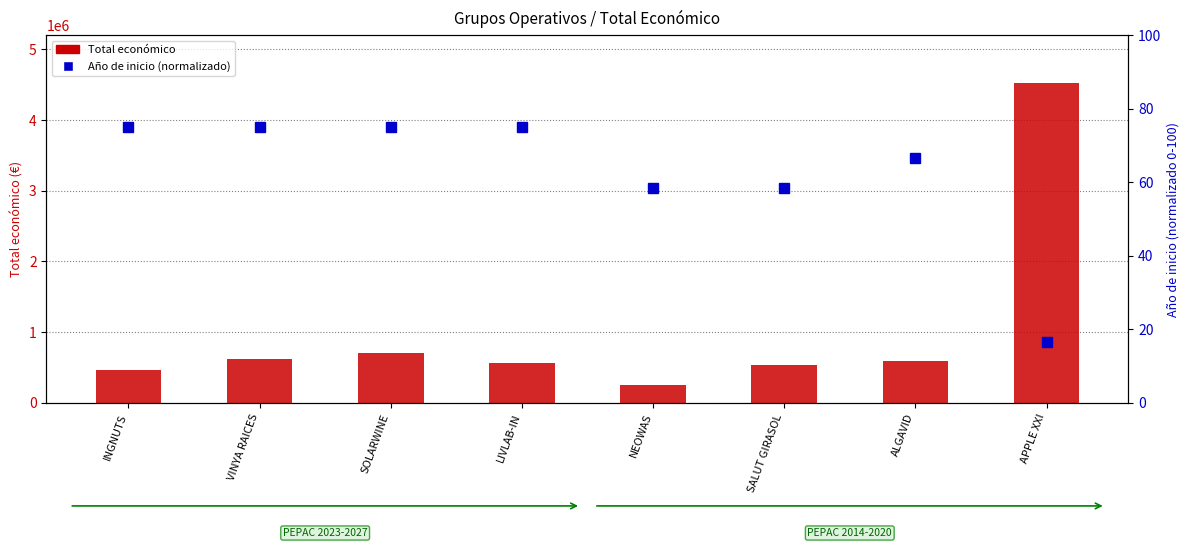

Is it true that Año de inicio (normalizado) equals 115.3 at INGNUTS?

False